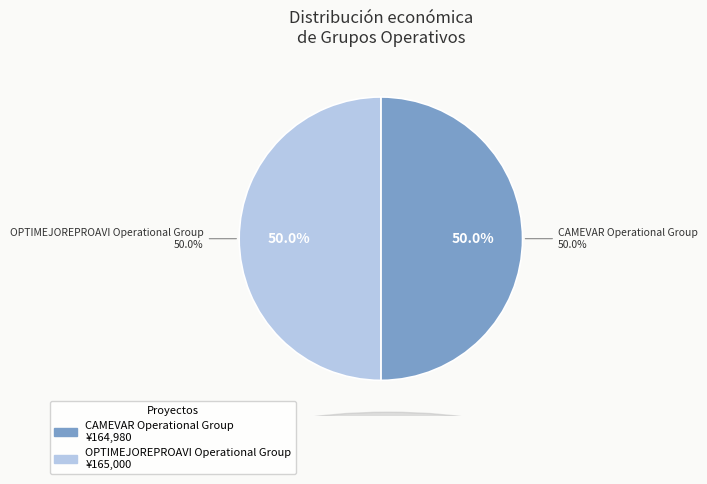

How many segments does this pie chart have?

2